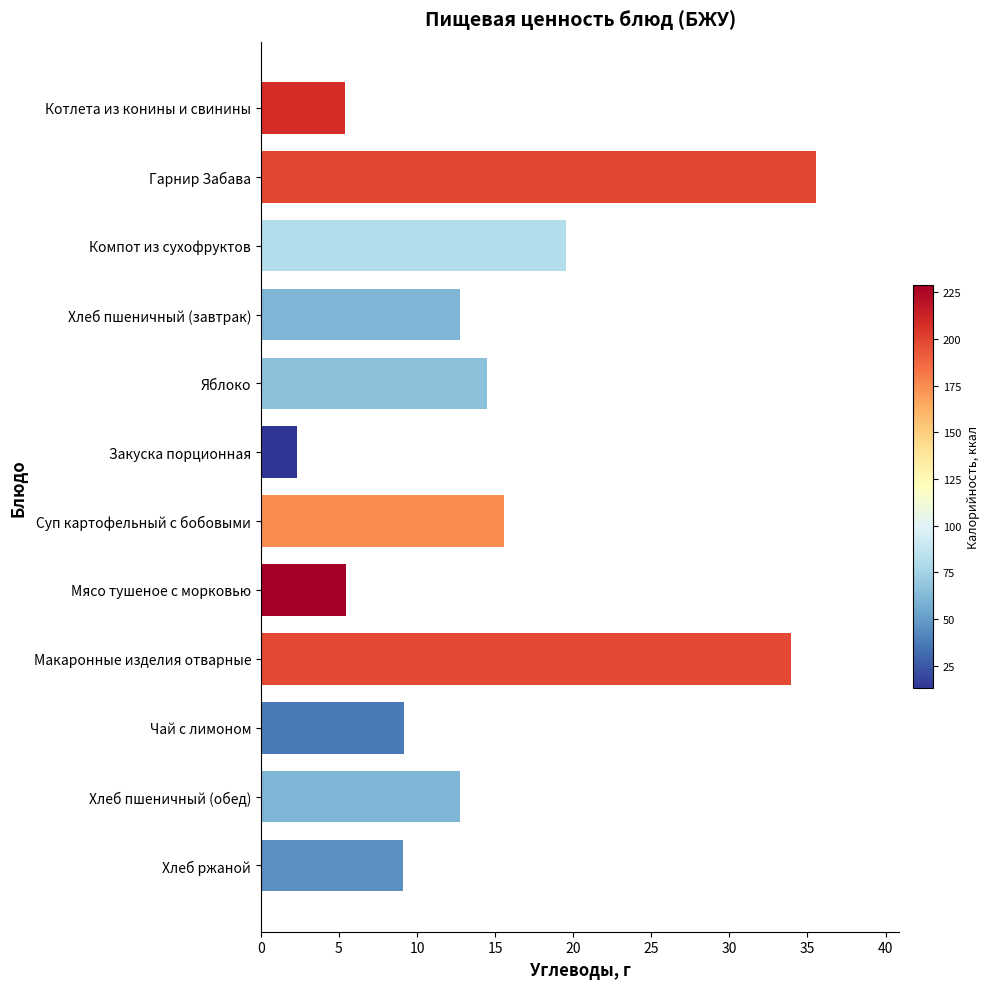

At which label is the value closest to 18?

Компот из сухофруктов